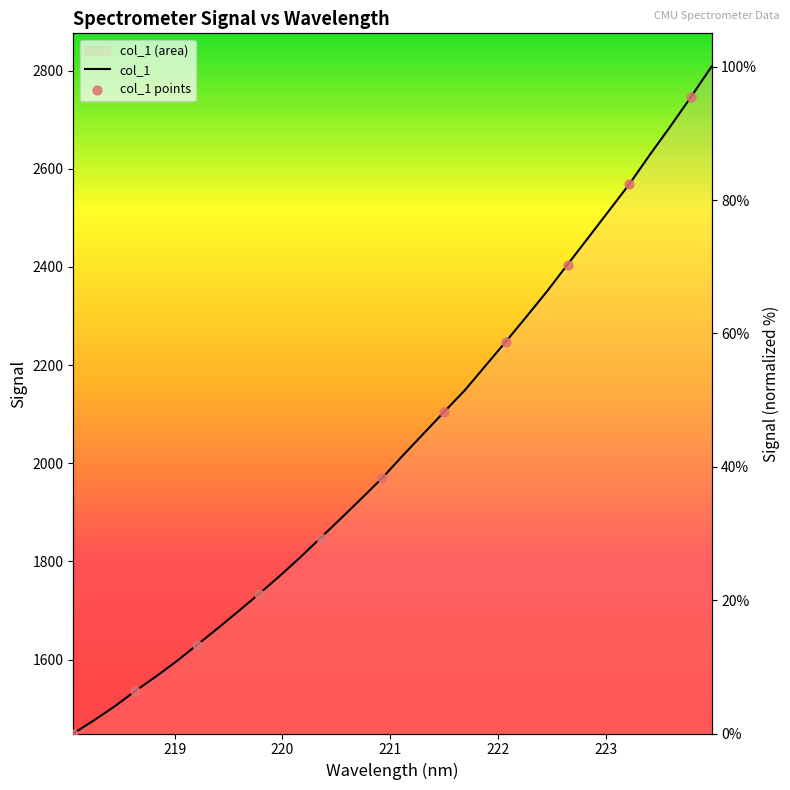

What is the change in value from 220.3533 to 222.0721?

+29.4